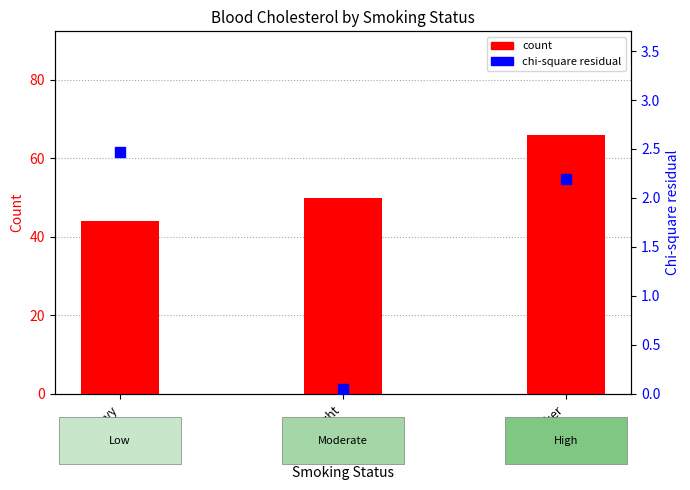

Which series reaches the maximum Y coordinate?

count